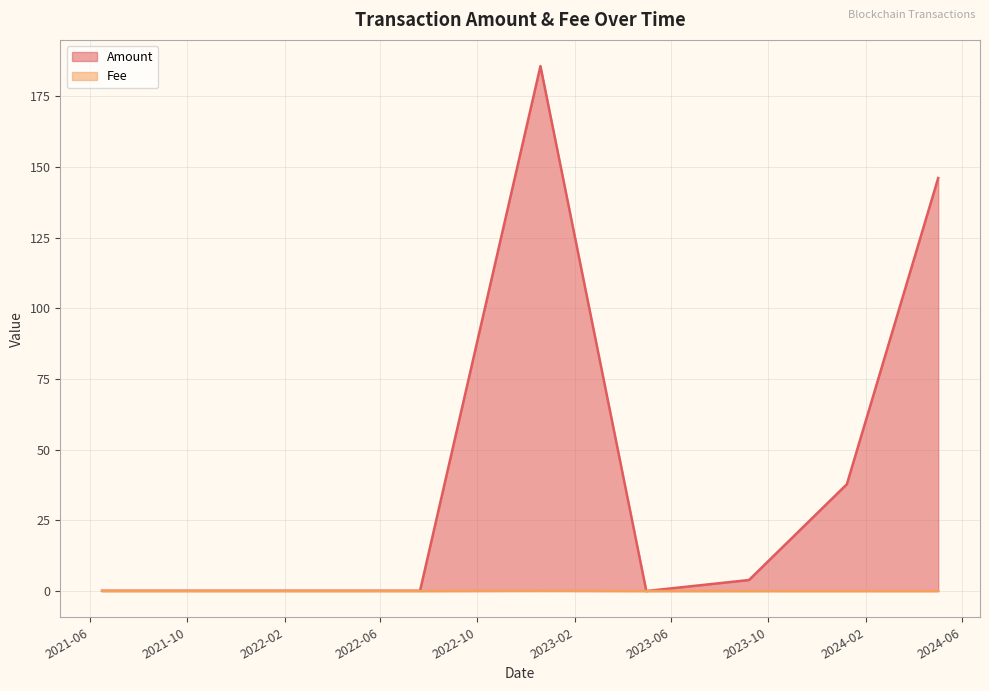

The value of Amount at 2023-09-07 04:15:00 is 2.5. True or false?

False